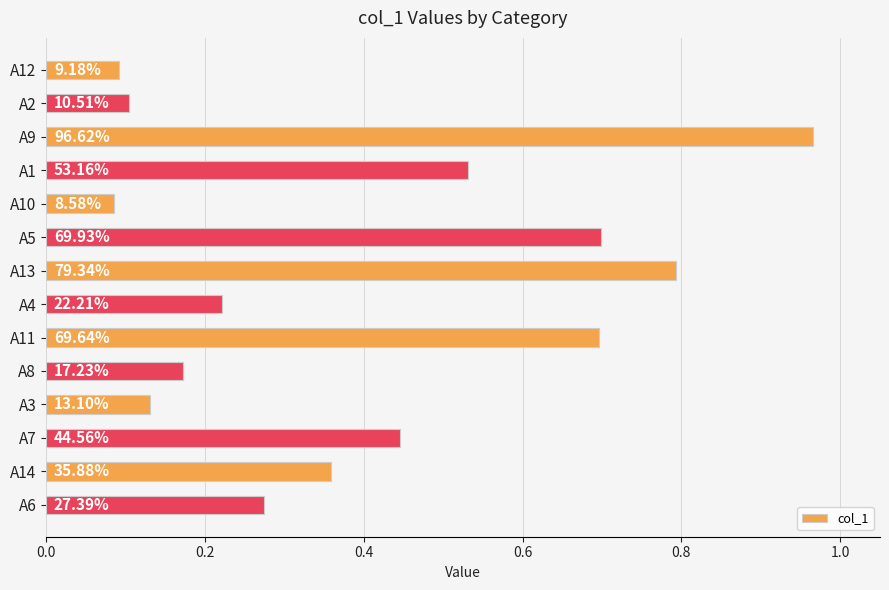

What is the sum of all values?

5.6